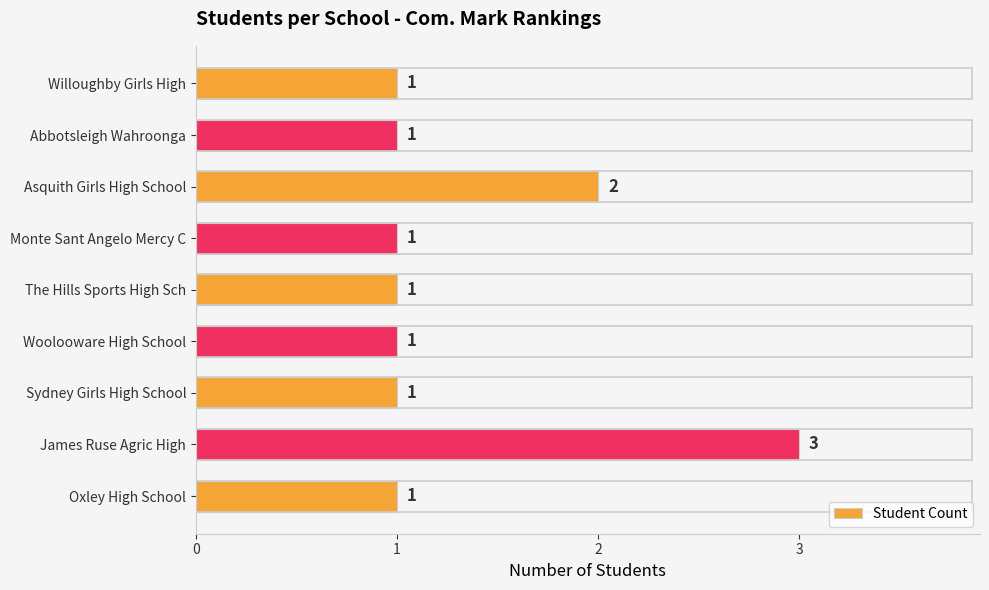

How many data points does each series have?

9